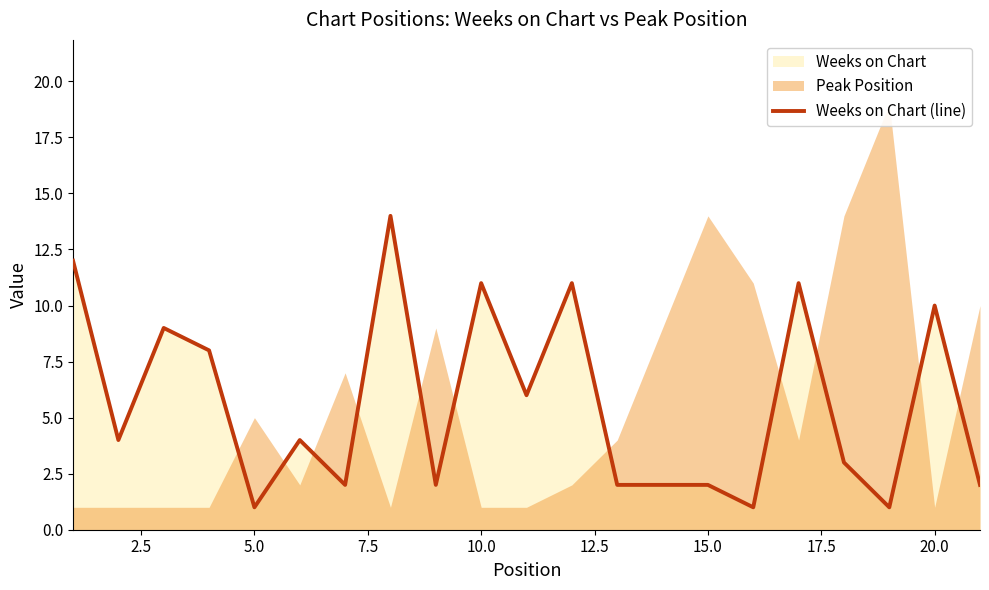

What is the minimum value shown in the chart?

1